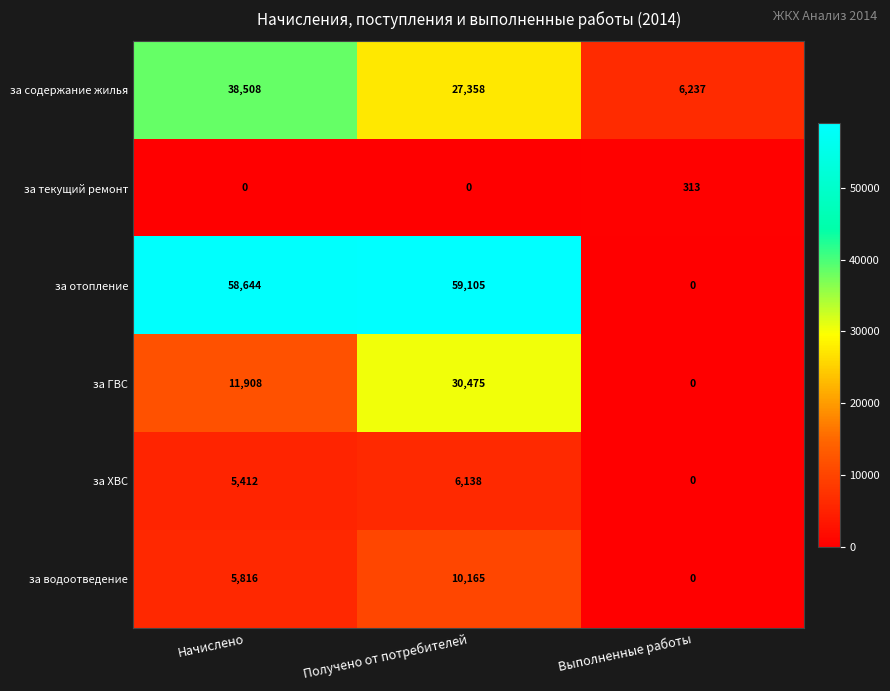

How many distinct data groups are displayed?

6